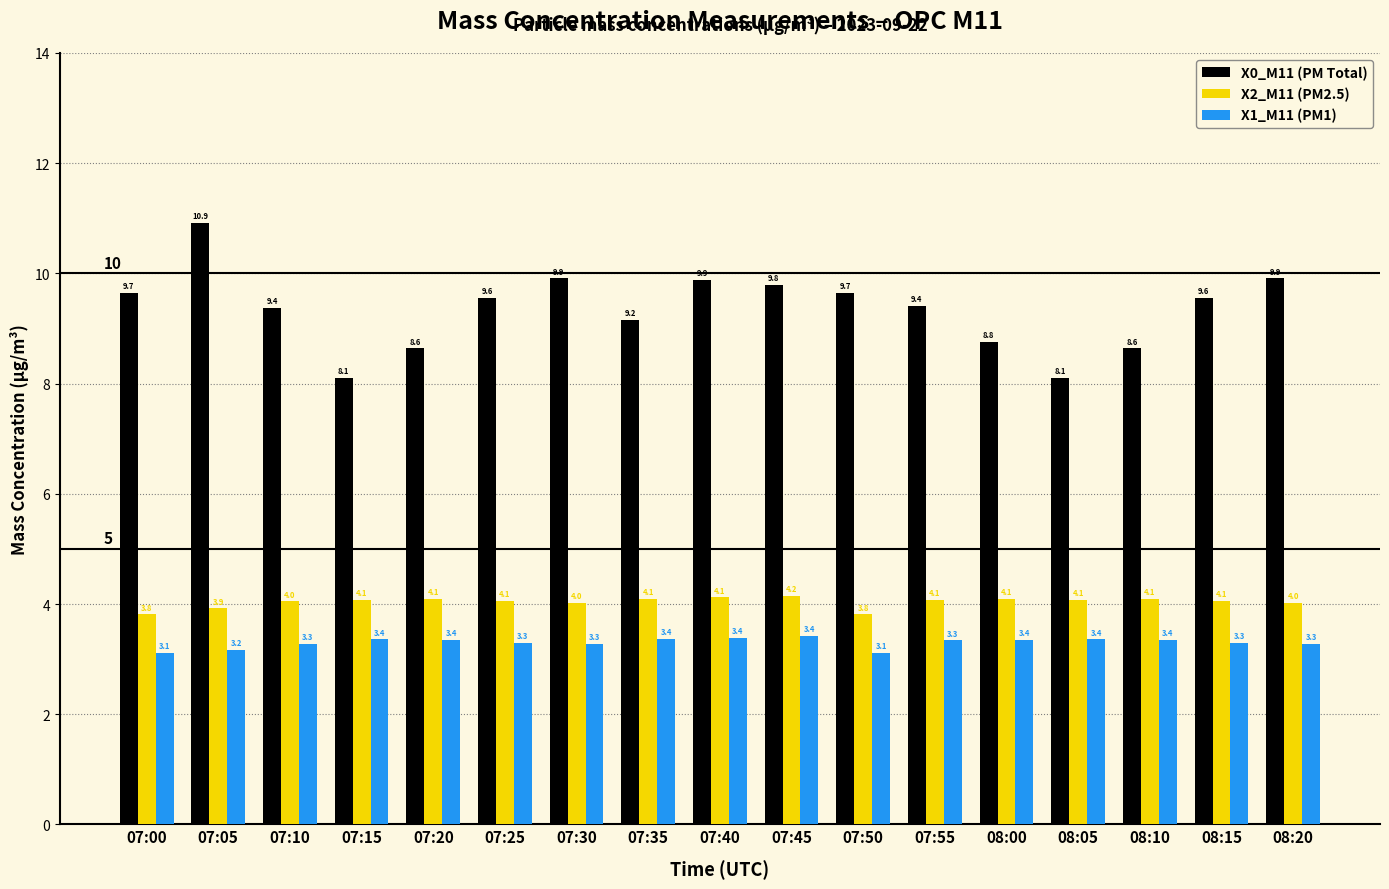

What is the difference between the maximum and second lowest values in the X0_M11 (PM Total) series?

2.8